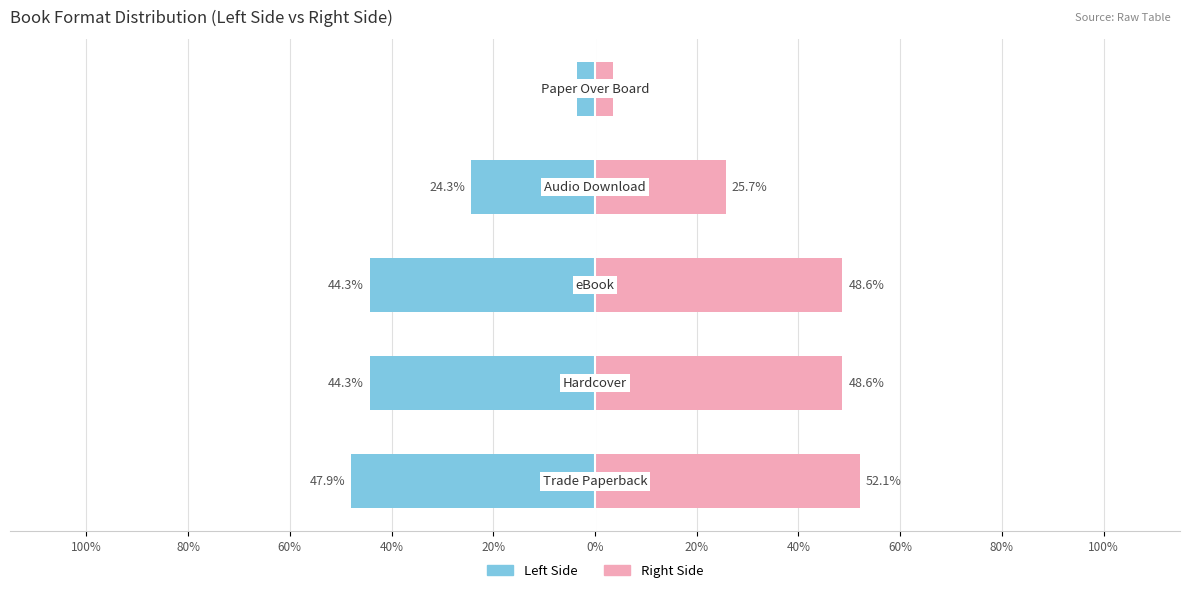

Which has a higher value, 80% or 20%?

20%